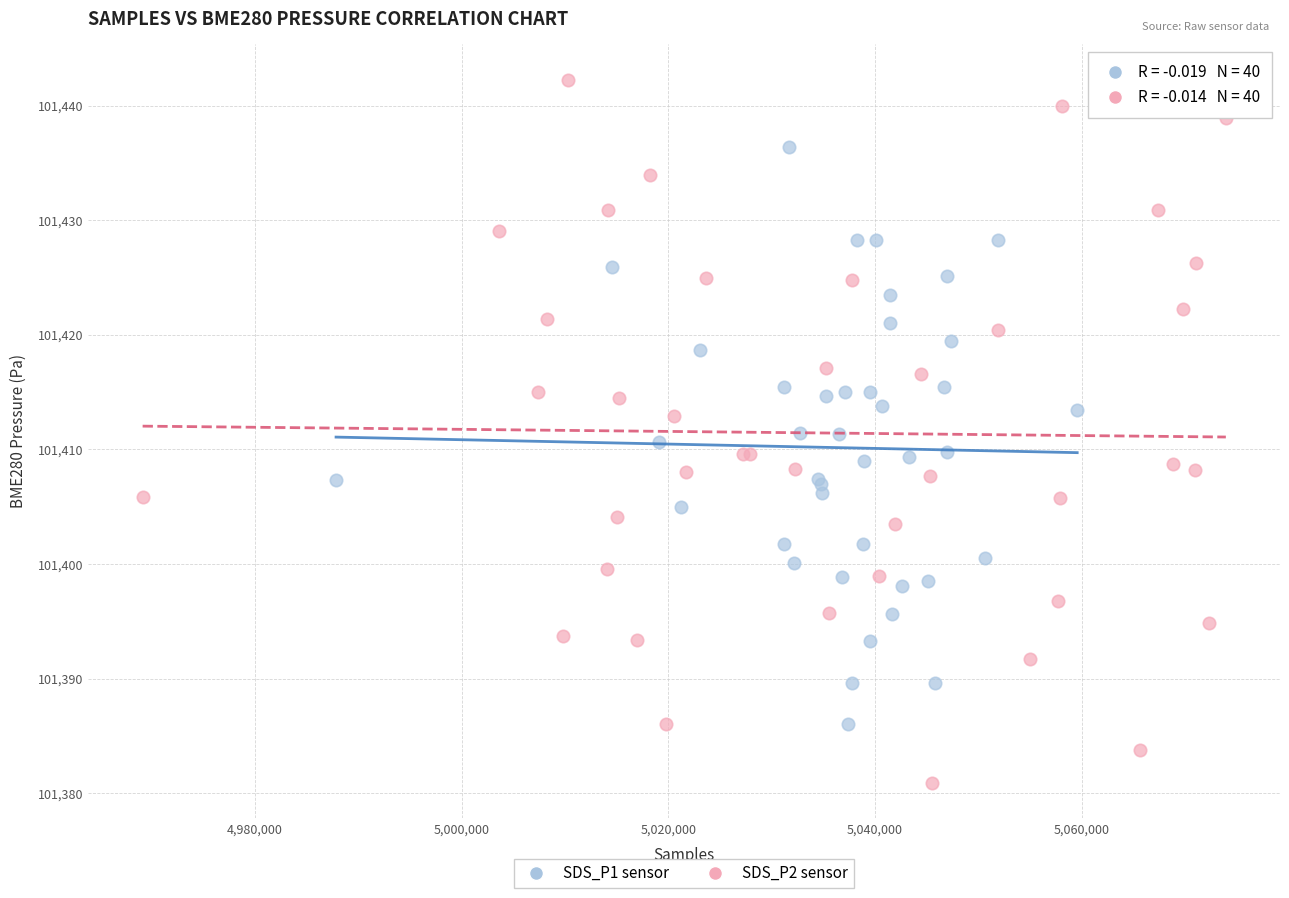

Which series has the widest spread of Y values?

SDS_P2 sensor